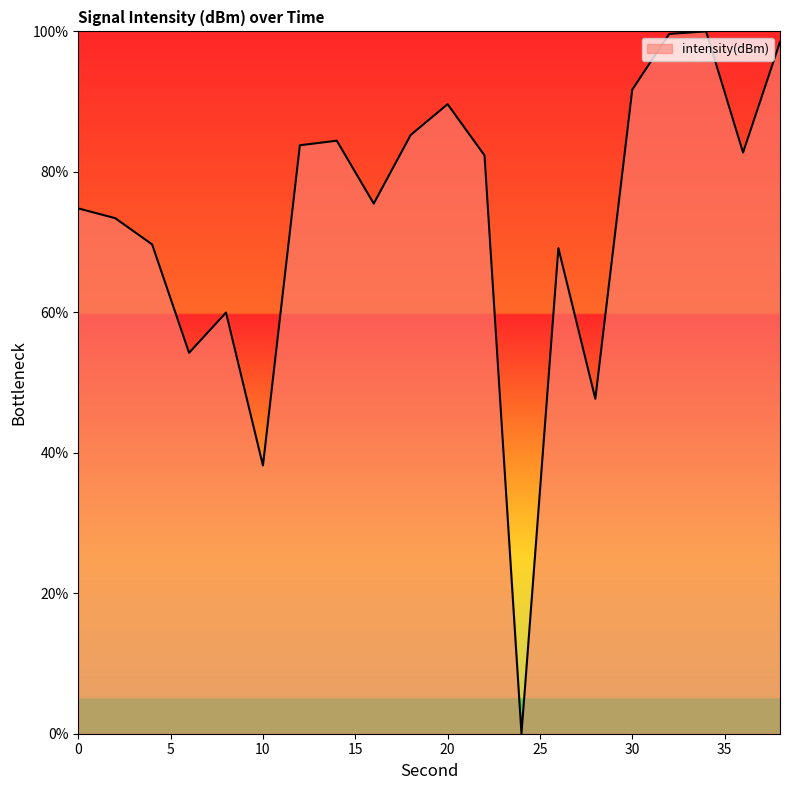

What is the sum of all values?

1460.6